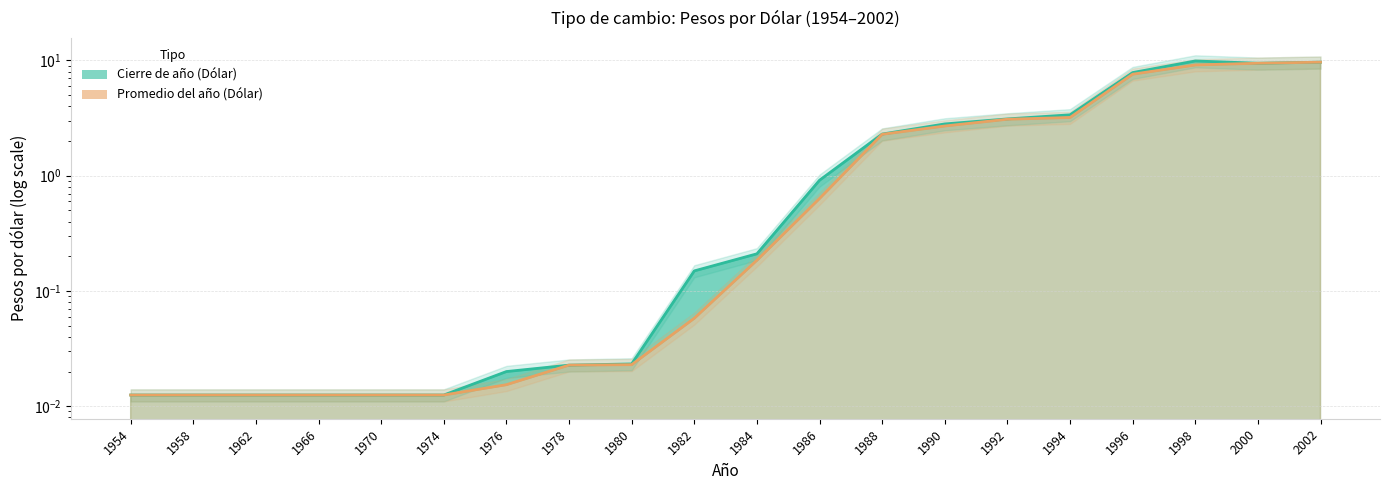

What is the difference between the second highest and minimum values in the Promedio del año (Dólar) series?

9.4